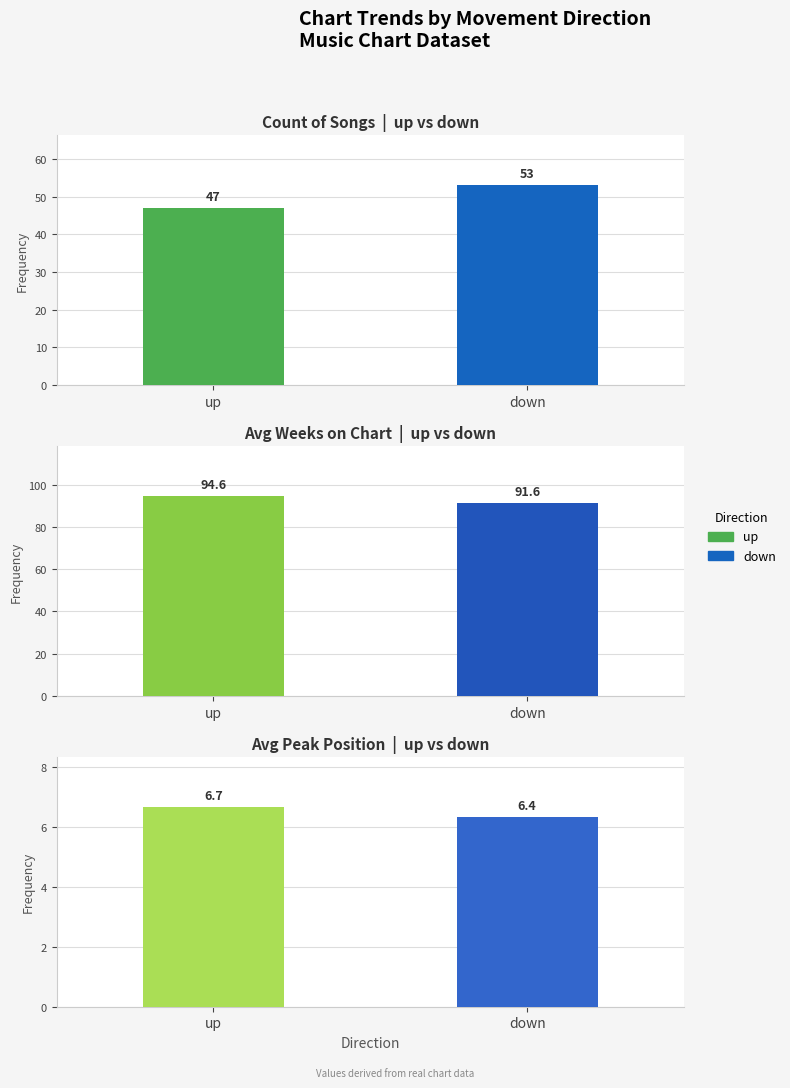

Count the Avg Peak Position  |  up vs down values in the range 6 to 7.

2